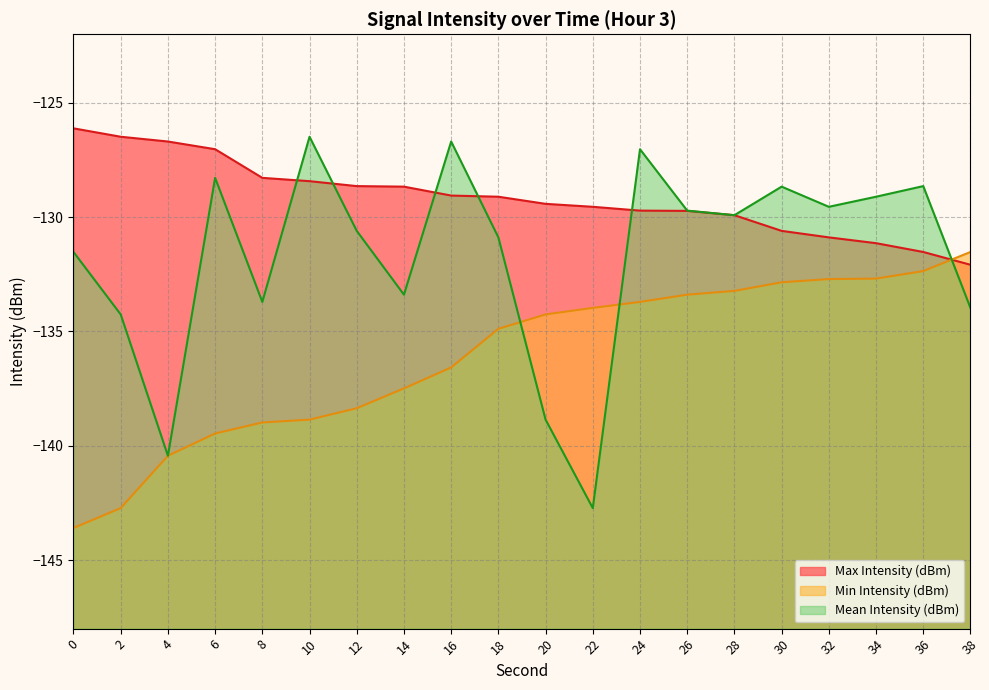

What is the average value of the Mean Intensity (dBm) series?

-131.7